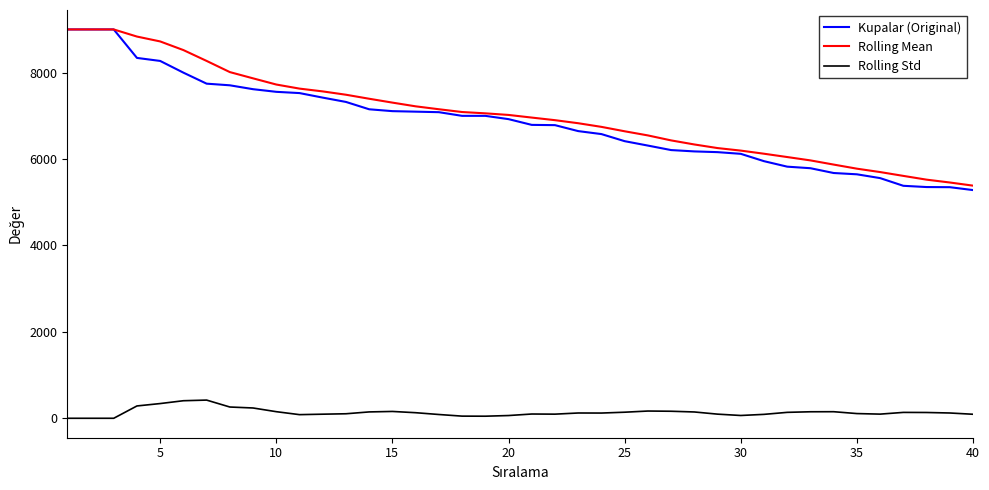

What is the greatest value displayed?

9000.0